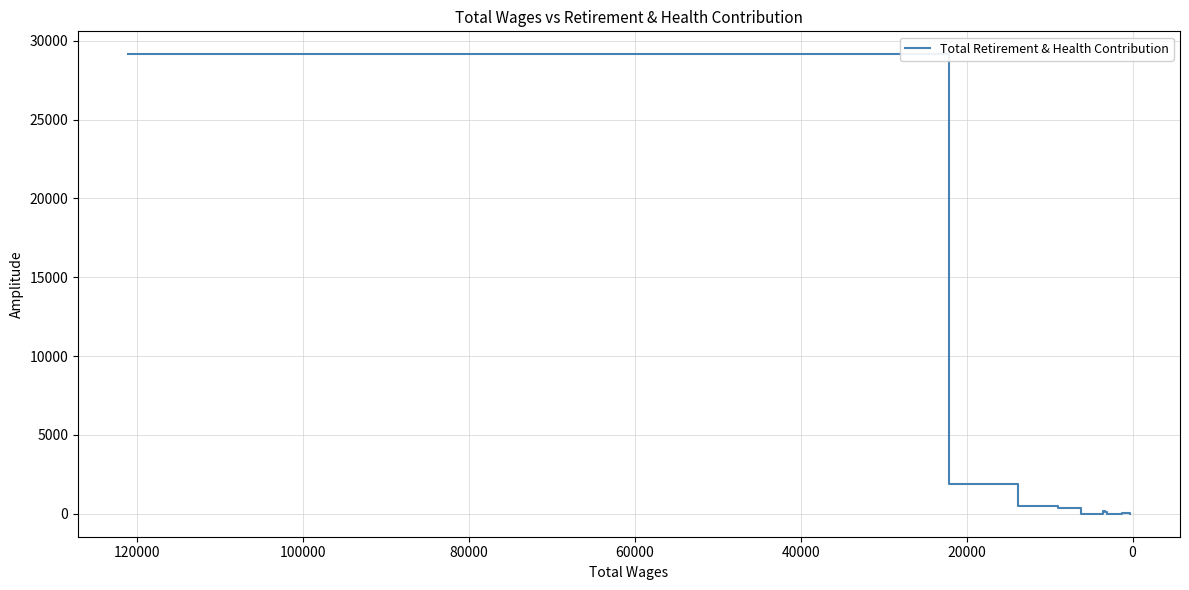

True or false: the data has more than 0 interior local peaks.

True